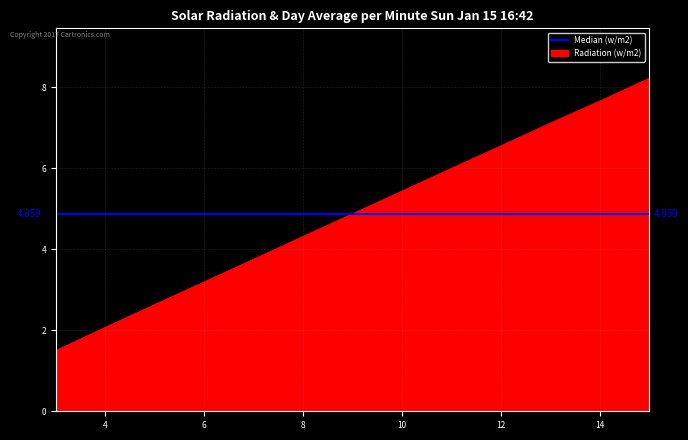

True or false: col_5 has a value of 3.0 at 13.

False